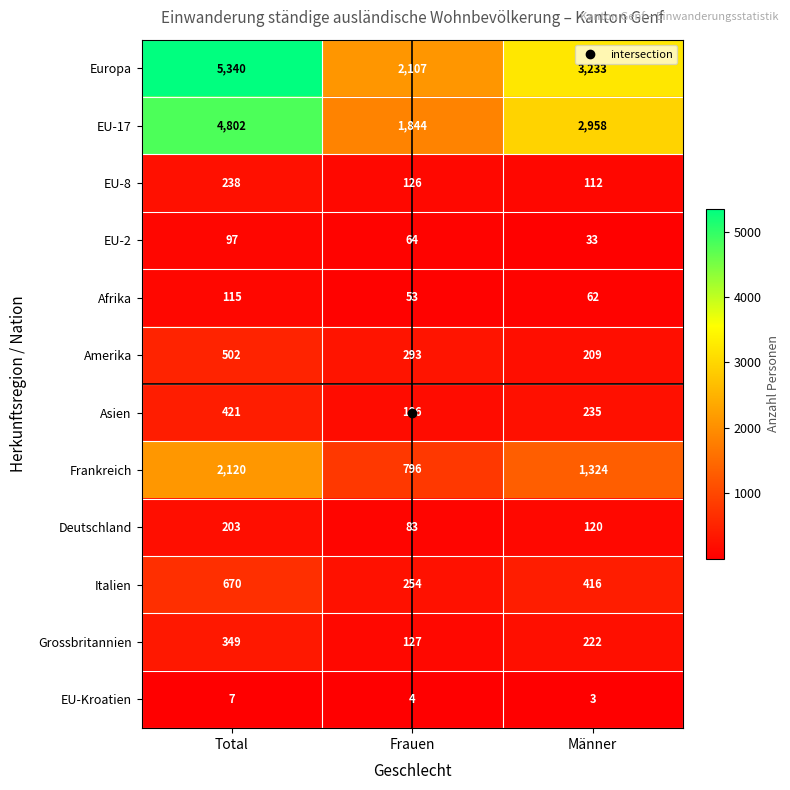

At which category is the sum across all series the highest?

Total